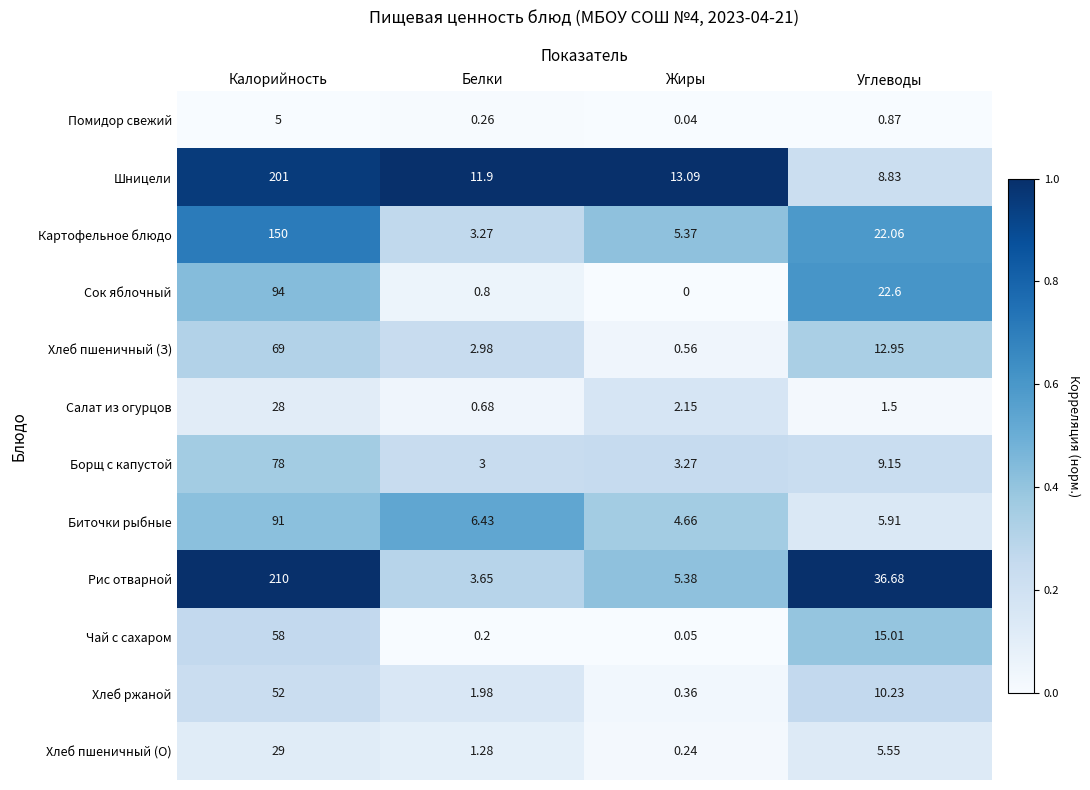

Which series has the largest total across all categories?

Рис отварной